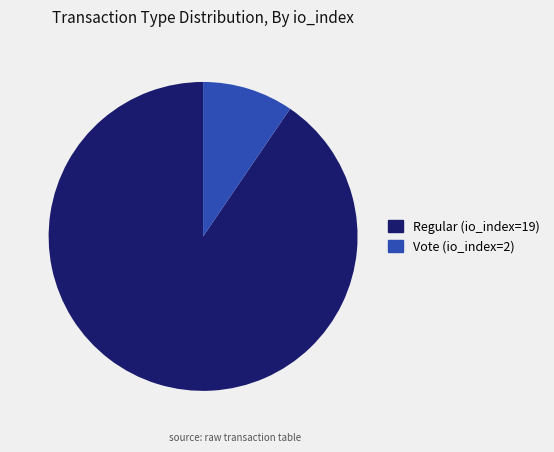

Between Regular (io_index=19) and Vote (io_index=2), which is larger?

Regular (io_index=19)